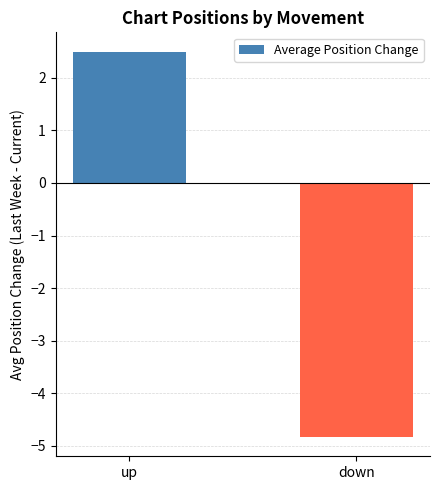

Reading left to right, what are all the values shown in this chart?

2.5	-4.8